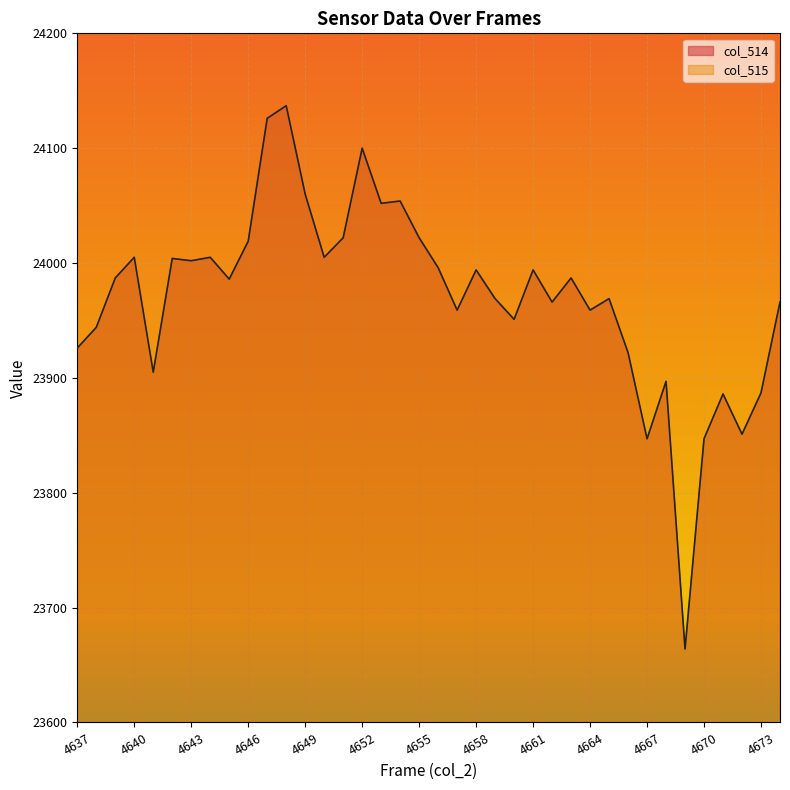

True or false: col_514 and col_515 cross at least once.

False